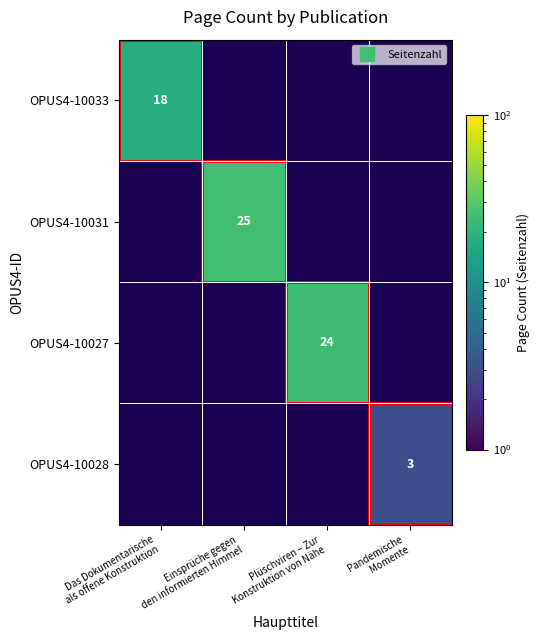

List the labels in order of OPUS4-10027 value, largest first.

Plüschviren – Zur Konstruktion von Nähe, Das Dokumentarische als offene Konstruktion, Einsprüche gegen den informierten Himmel, Pandemische Momente